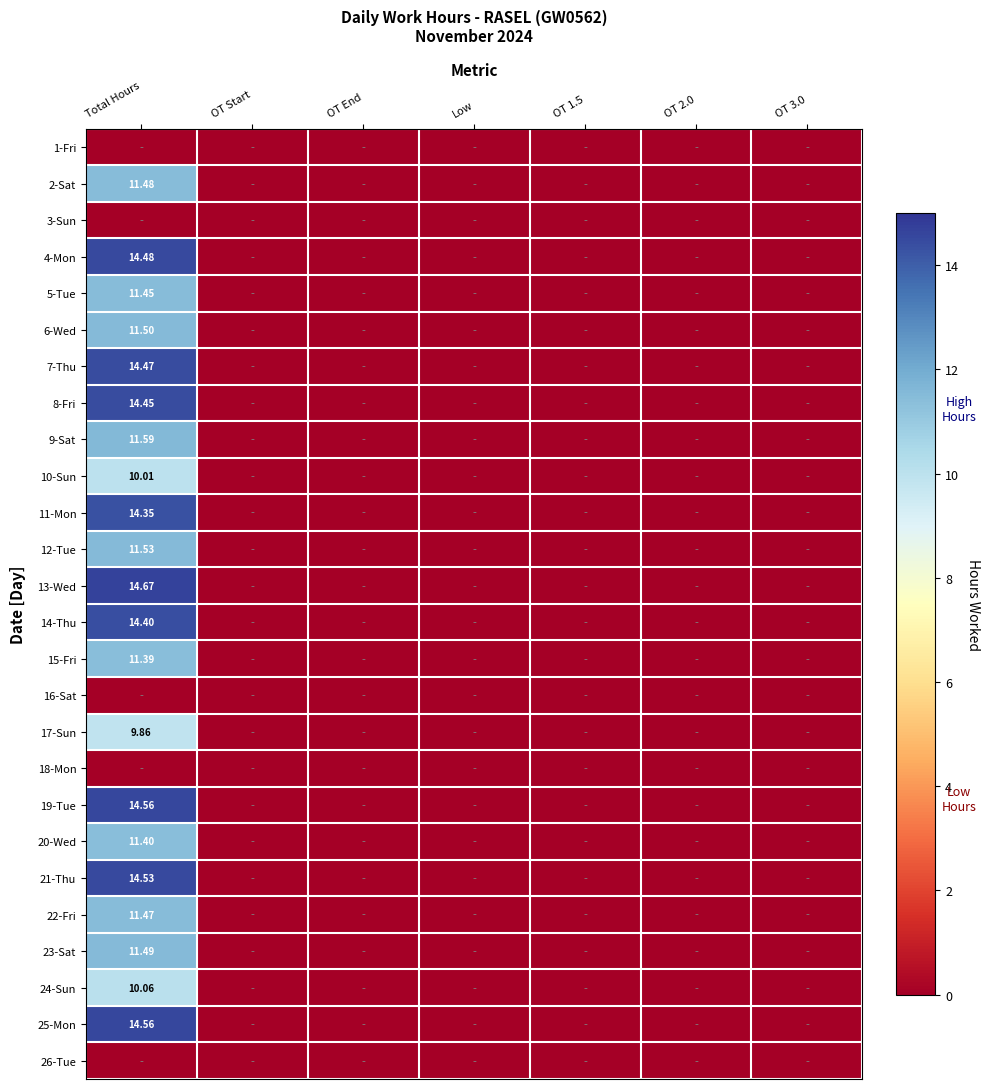

At how many categories does at least one series exceed 13?

1